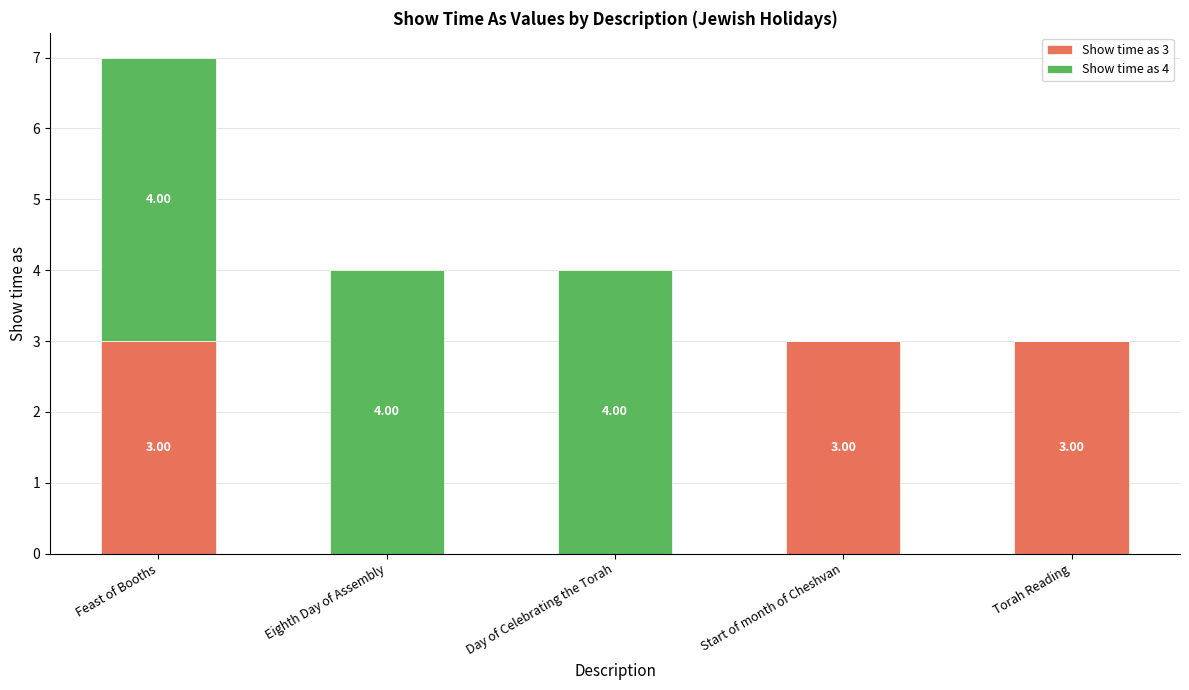

The Show time as 3 series shows -1 at Day of Celebrating the Torah. True or false?

False